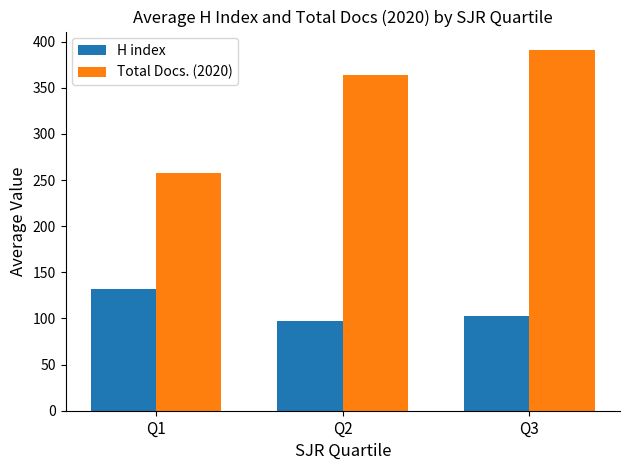

The Total Docs. (2020) series shows 421.8 at Q1. True or false?

False